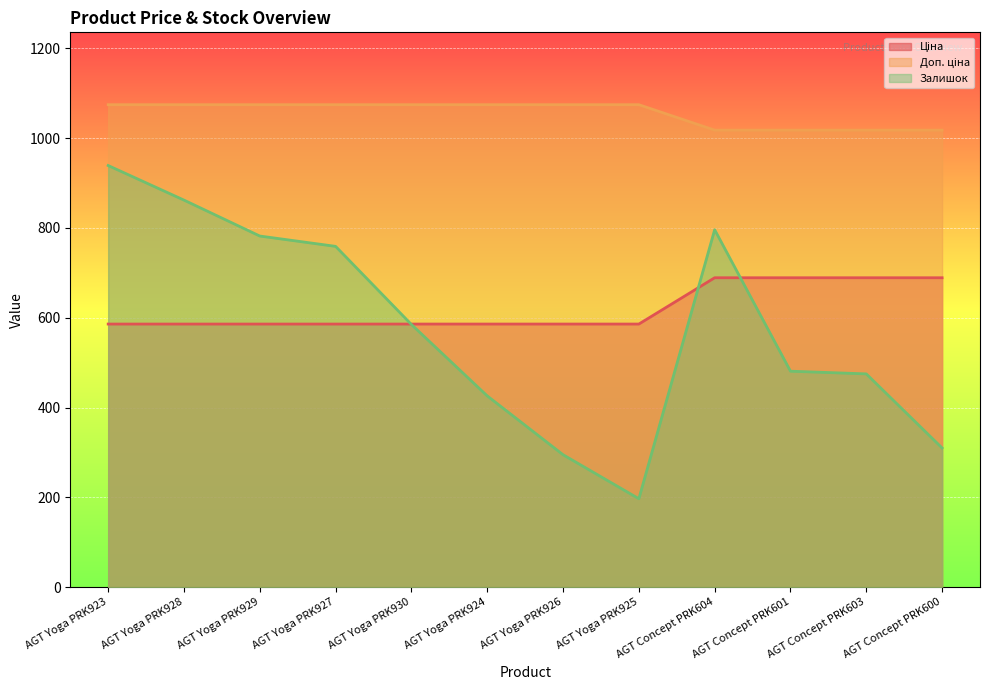

Which series has the widest spread of values?

Залишок